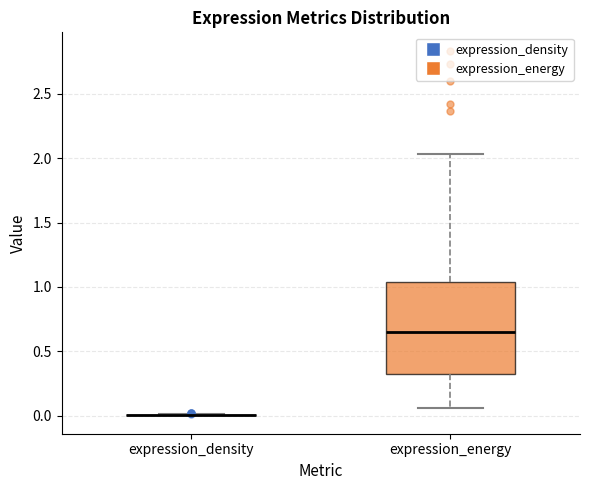

Which box is the tallest, from its lower edge to its upper edge?

expression_energy